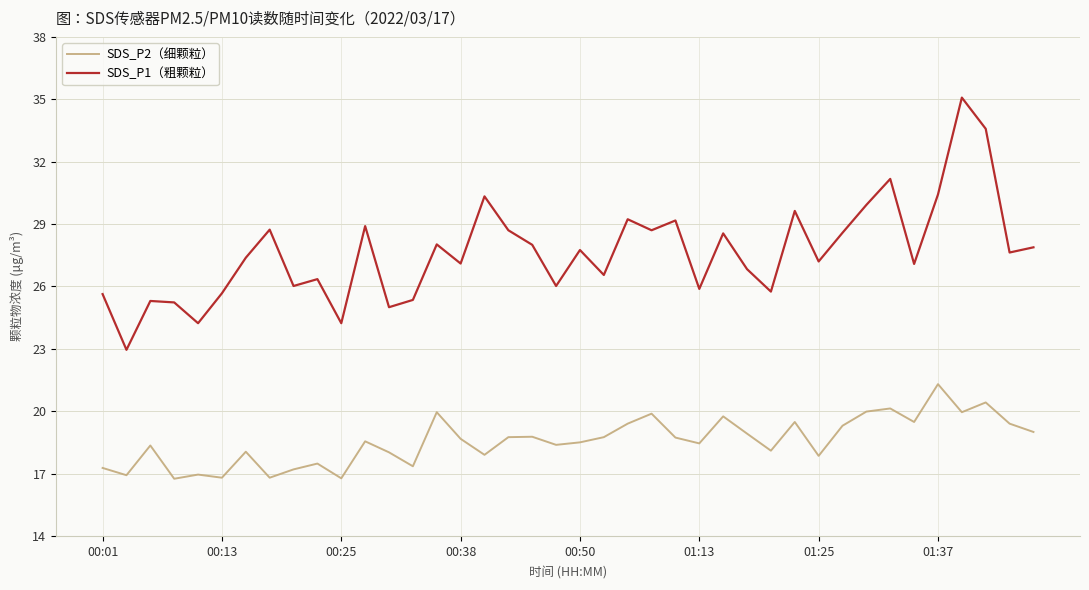

Which series has the largest range (max minus min)?

SDS_P1（粗颗粒）